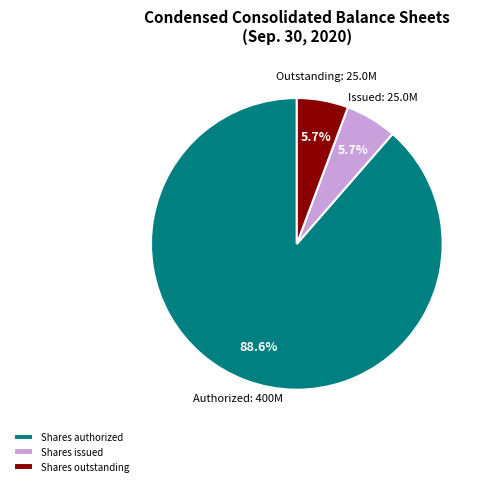

Which slice is the largest?

Shares authorized